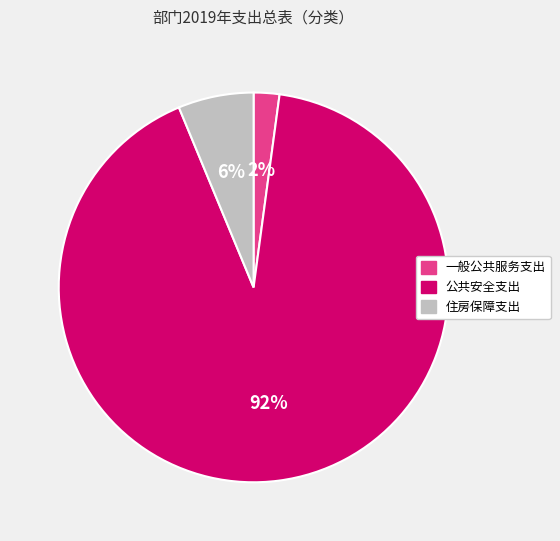

Combined, do 公共安全支出 and 住房保障支出 account for over 50%?

Yes